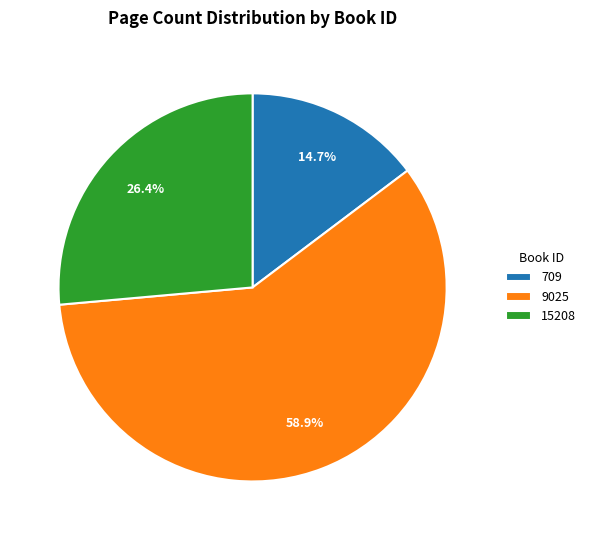

The 709 slice represents 1% of the pie. True or false?

False